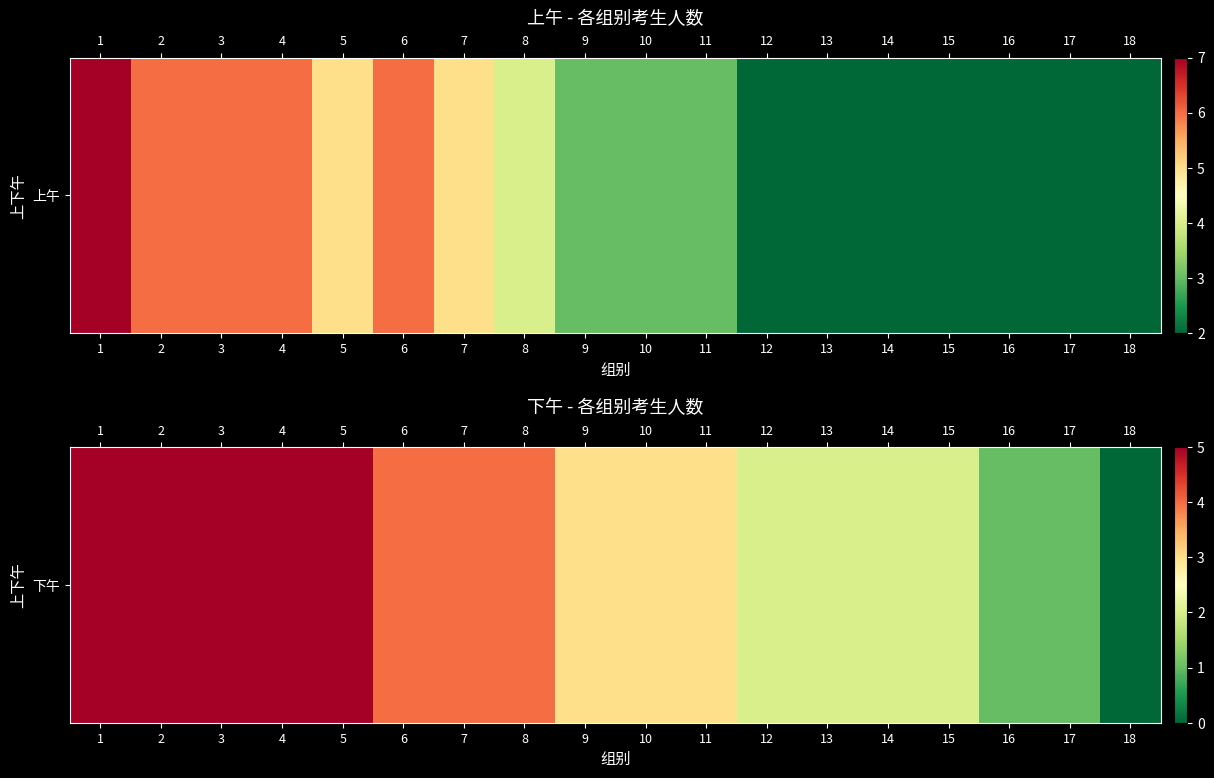

The value at 7 is 7. True or false?

False